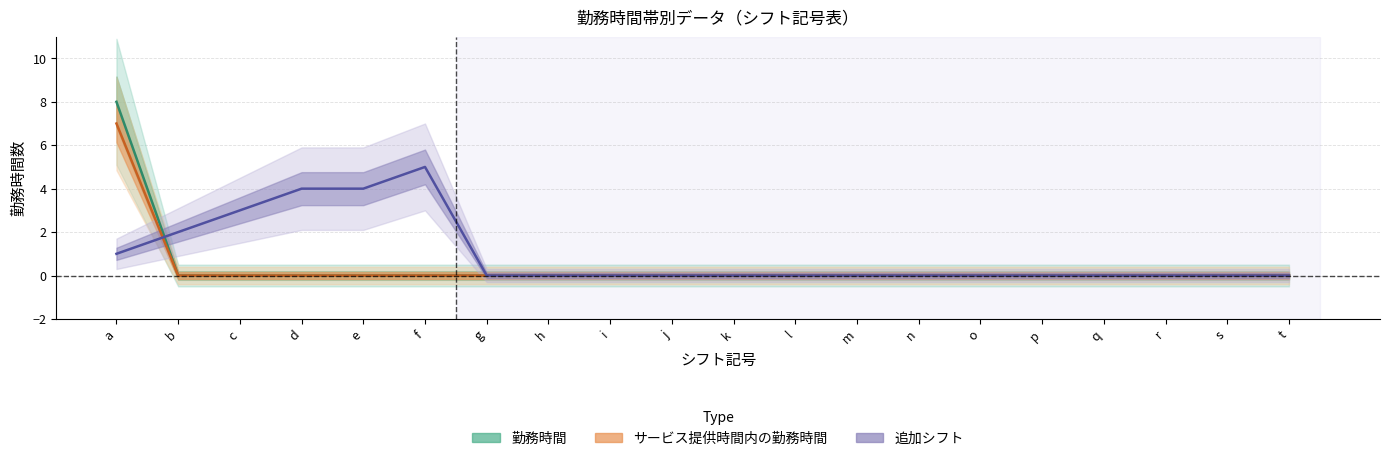

Rank the series at l from highest to lowest value.

勤務時間, サービス提供時間内の勤務時間, 追加シフト